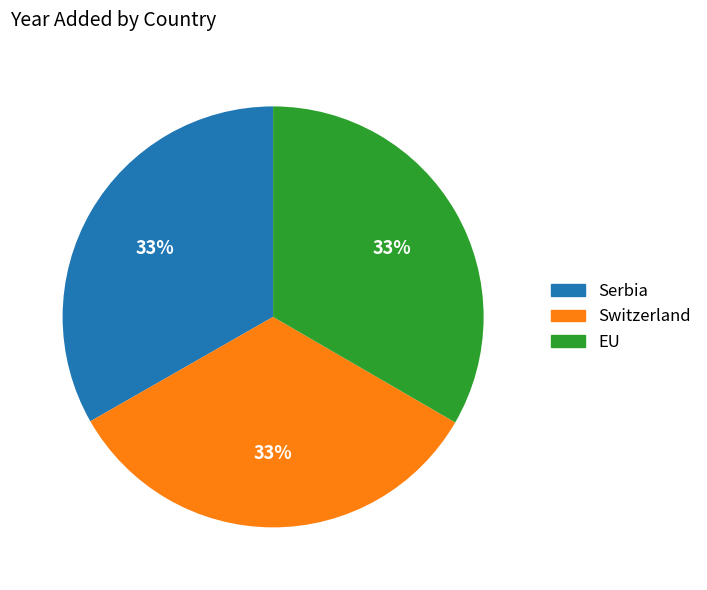

True or false: EU accounts for 33% of the total.

True